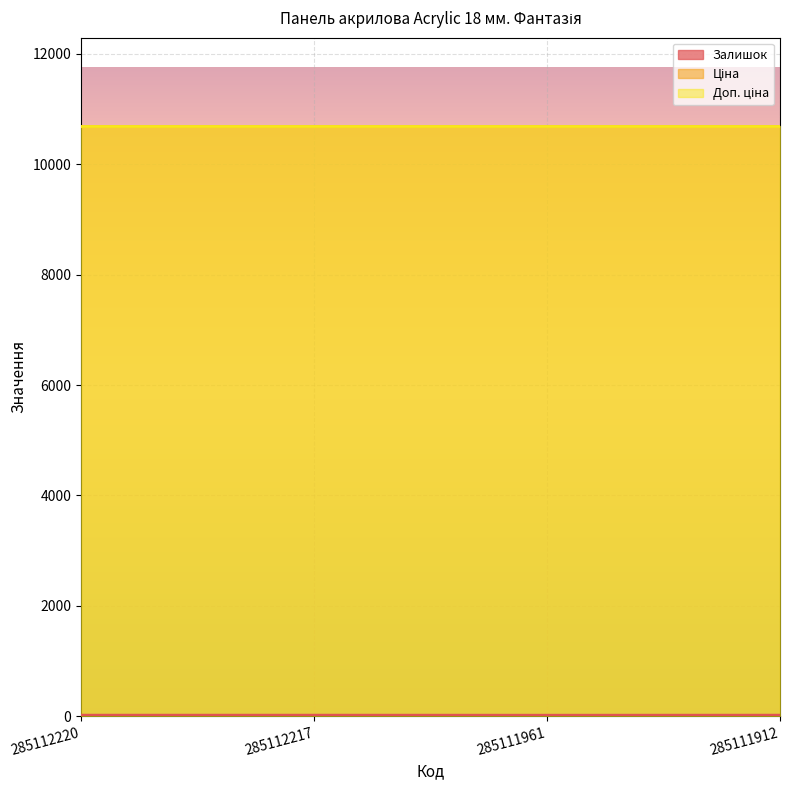

True or false: Залишок and Ціна intersect in this chart.

False